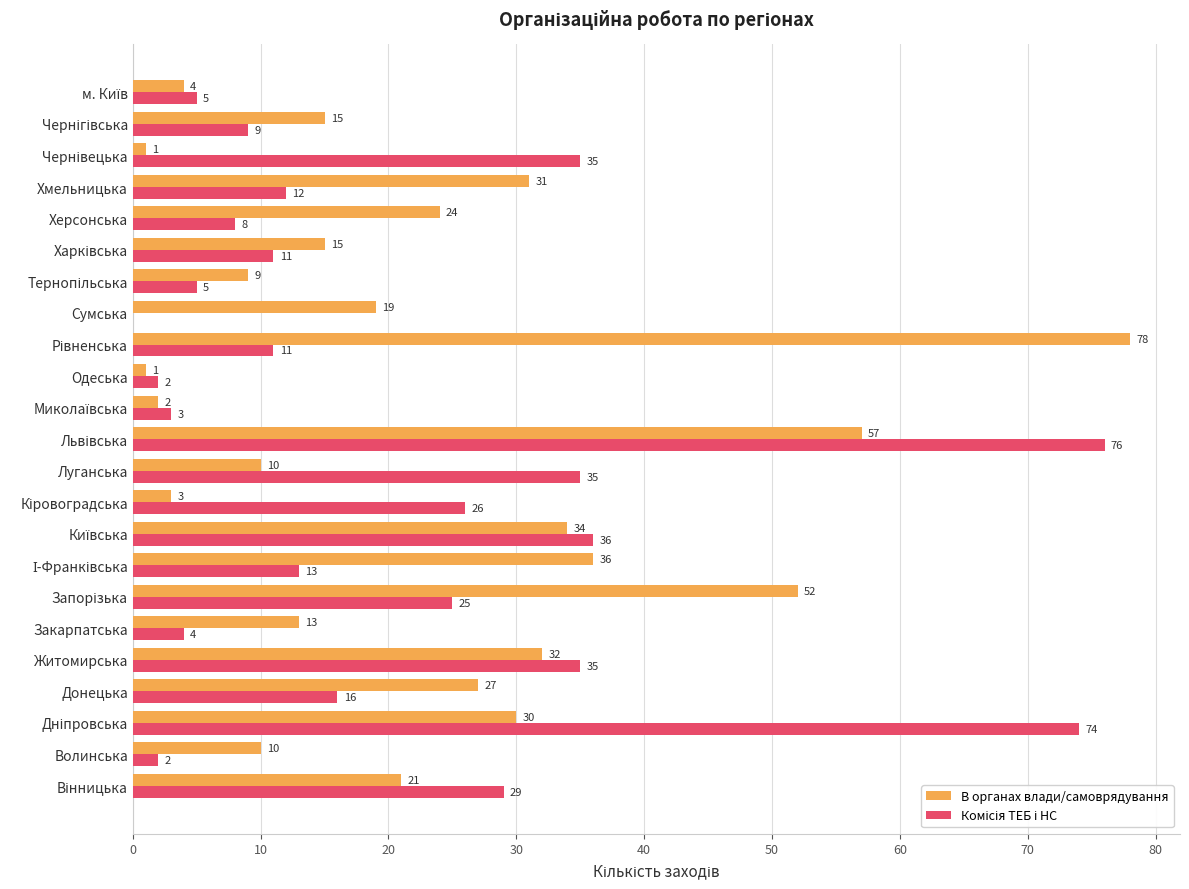

What is the sum of all В органах влади/самоврядування values?

524